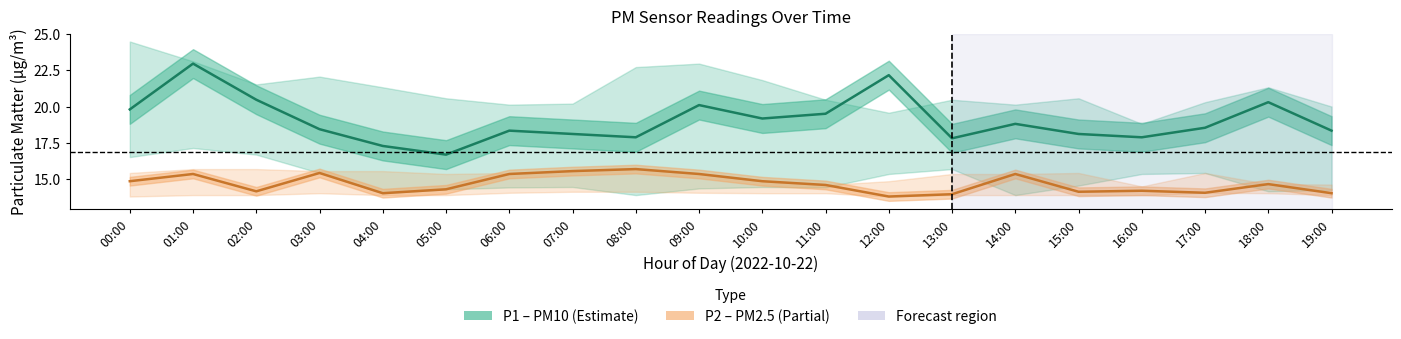

Reading left to right, extract all data points from this chart.

P1 (PM10): 19.8	23.0	20.5	18.4	17.3	16.7	18.3	18.1	17.9	20.1	19.2	19.5	22.2	17.8	18.8	18.1	17.9	18.5	20.3	18.3
P2 (PM2.5): 14.8	15.3	14.1	15.4	14.0	14.3	15.3	15.5	15.7	15.3	14.8	14.6	13.8	13.9	15.3	14.1	14.2	14.0	14.6	14.0